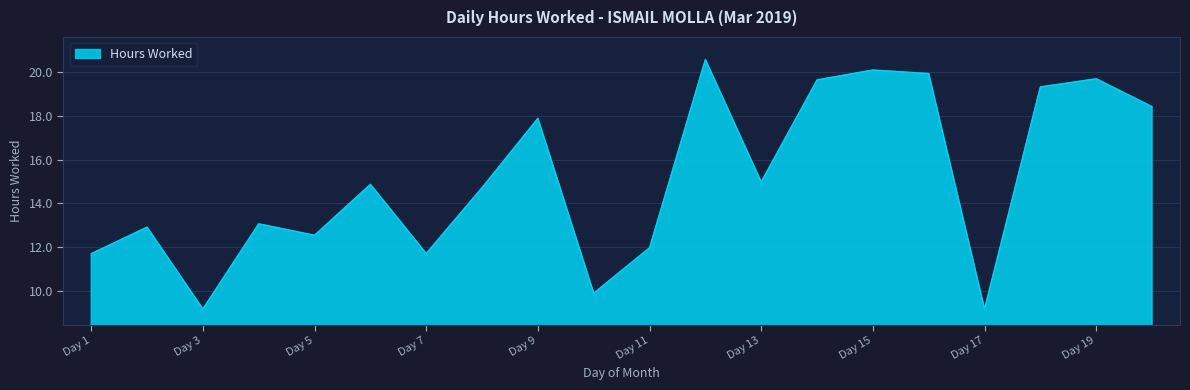

What is the sum of all values?

302.3